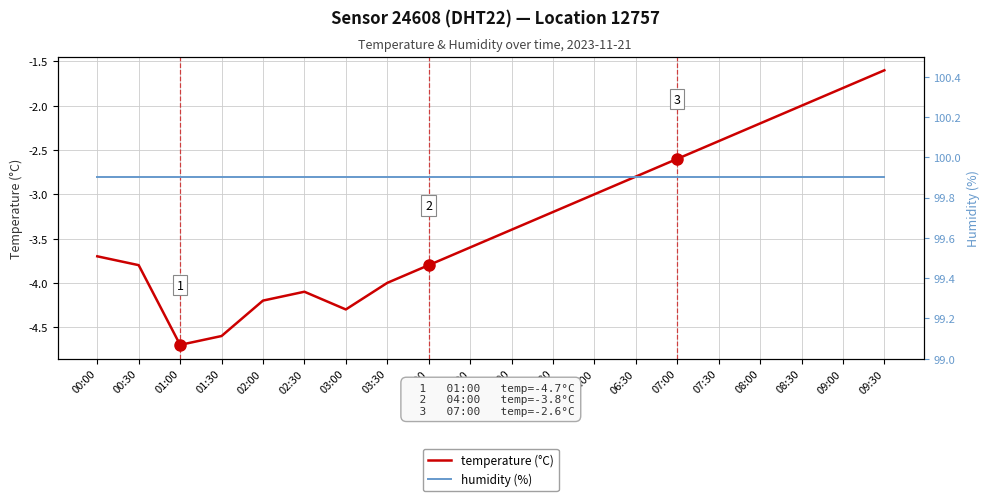

What is the total value across all series at 07:00?

97.3